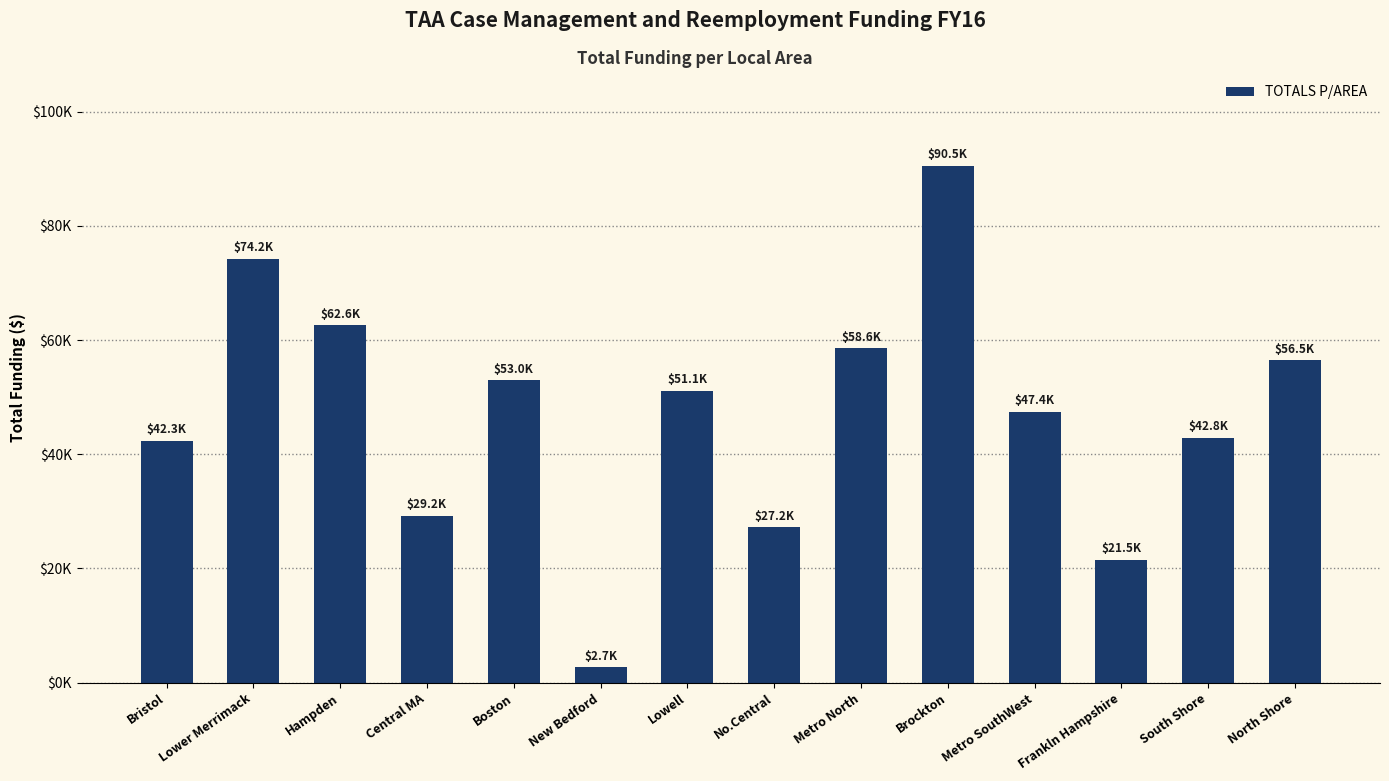

Does the chart contain any negative values?

No